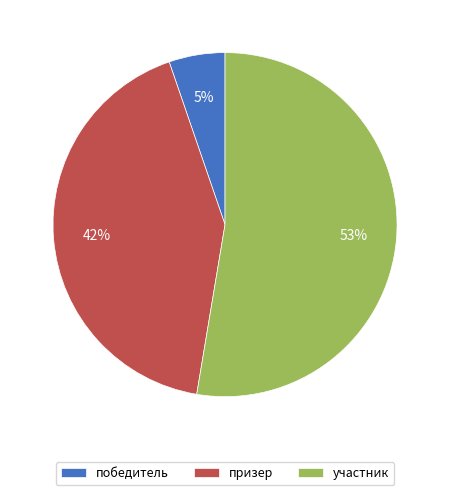

To the nearest percent, what is the difference between the победитель and призер slice percentages?

37%